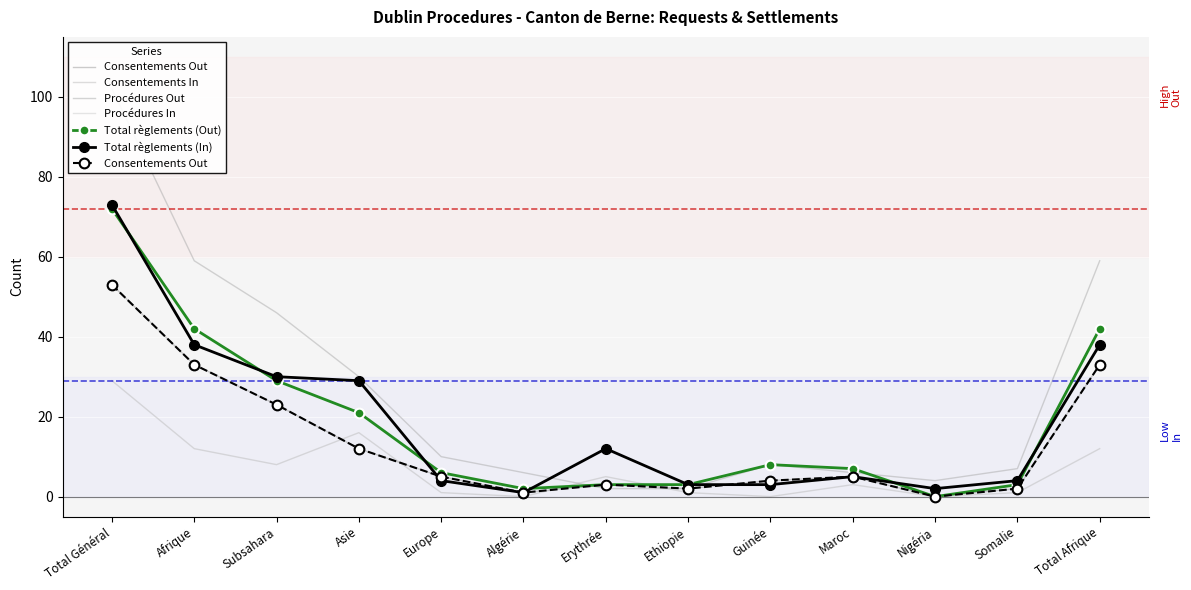

What is the sum of the Consentements In values at Subsahara and Guinée?

8